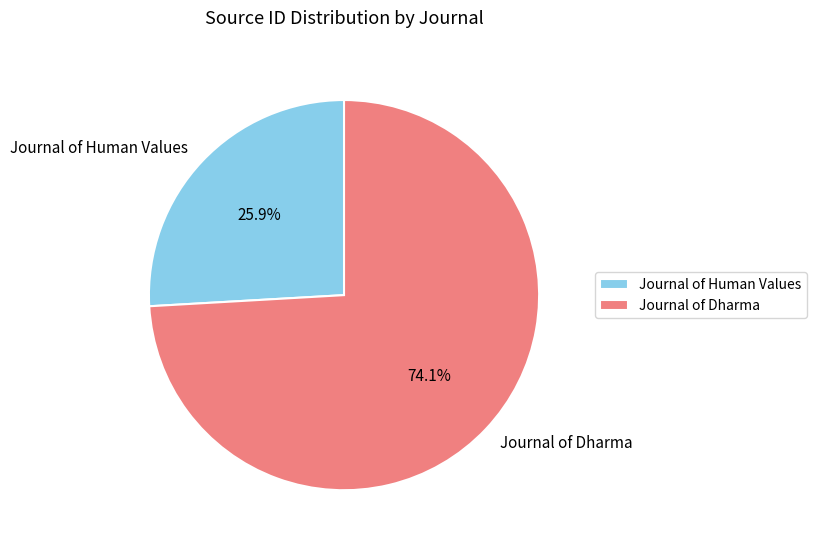

Is Journal of Human Values the majority of the pie?

No